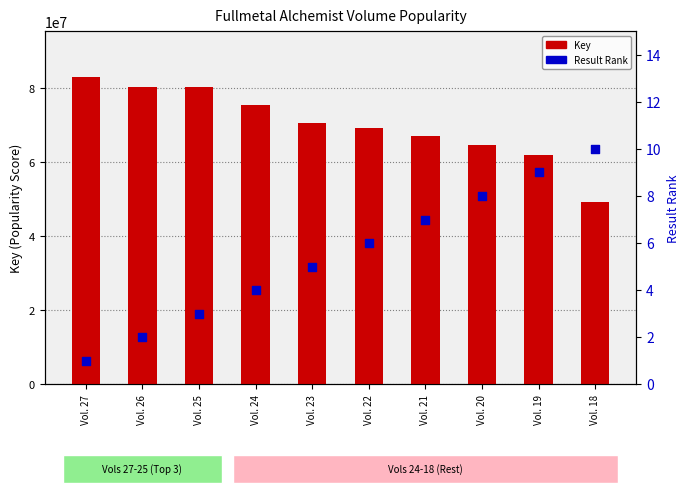

At which category is the sum across all series the highest?

Vol. 27